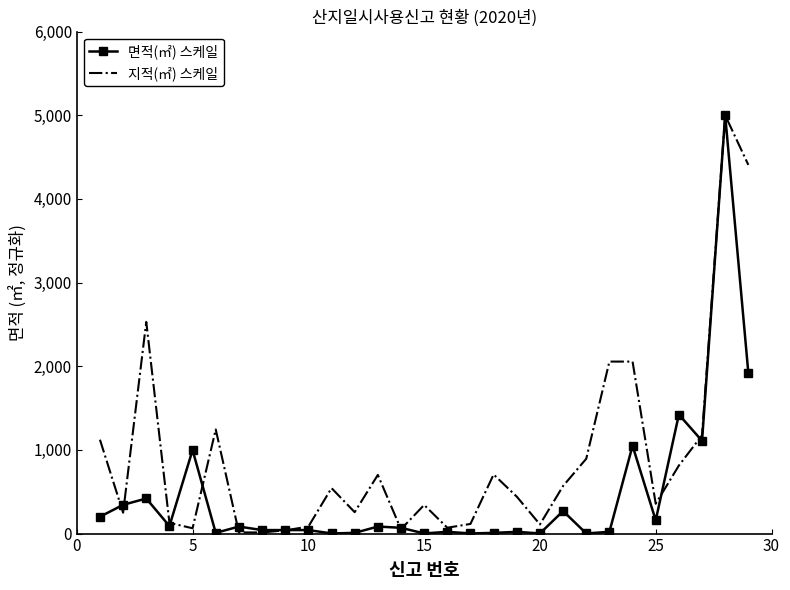

Which series has the largest total across all categories?

지적(㎡) 스케일